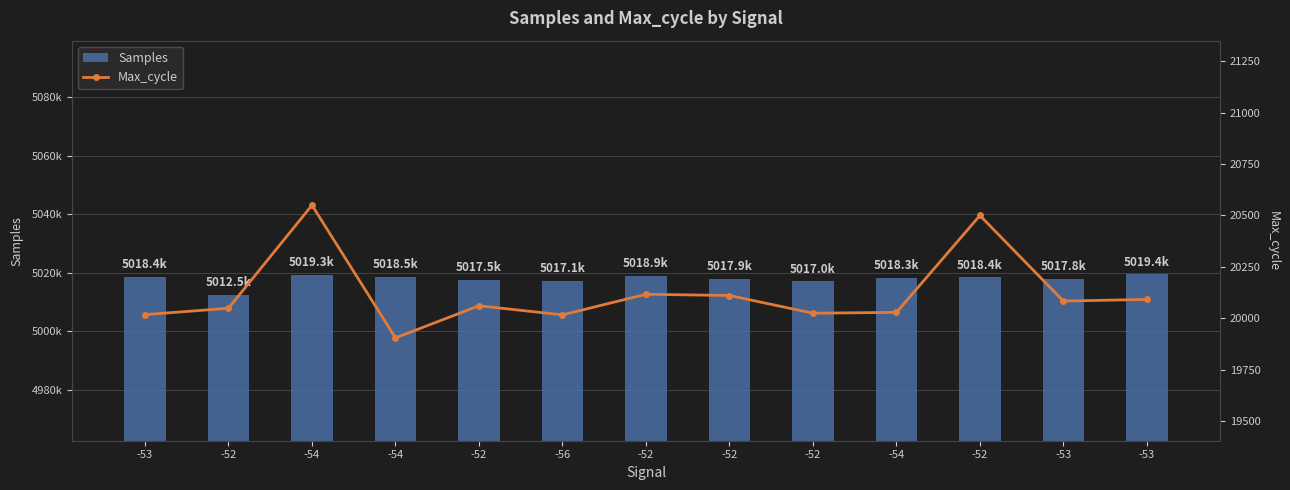

What is the label of the 9th bar from the right?

-52